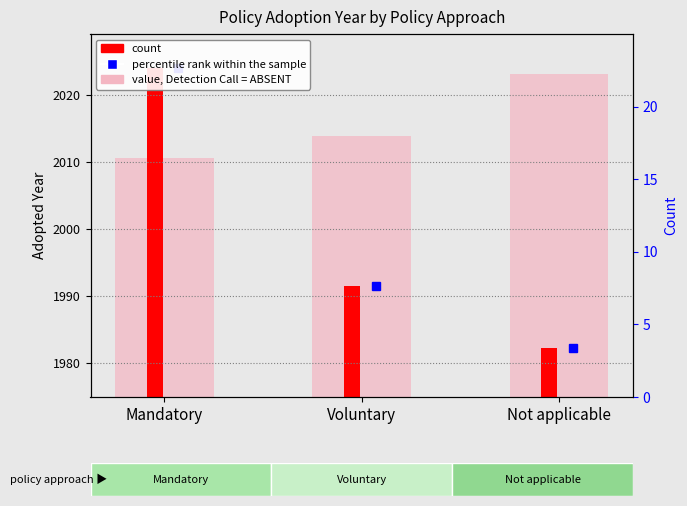

How many bars are there in total?

3